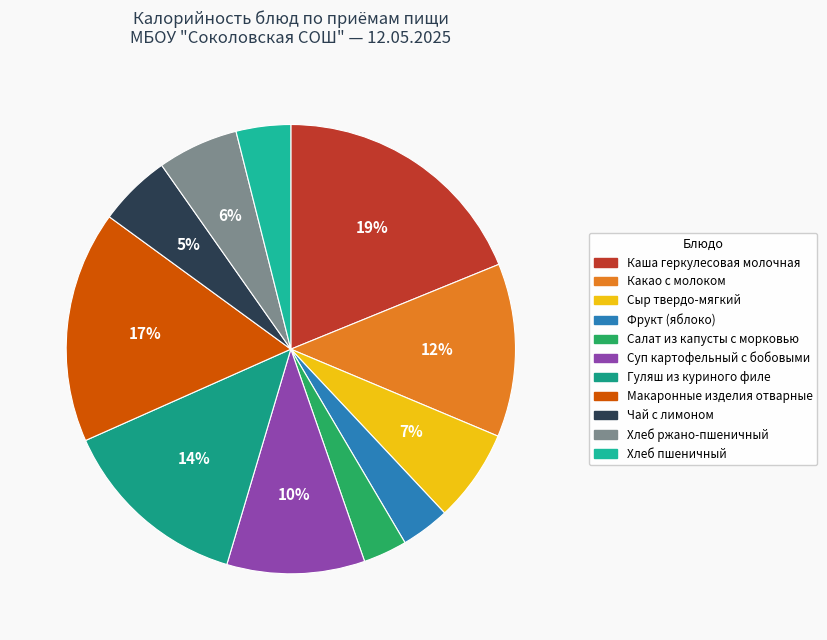

Which category has the smallest portion of the pie?

Салат из капусты с морковью